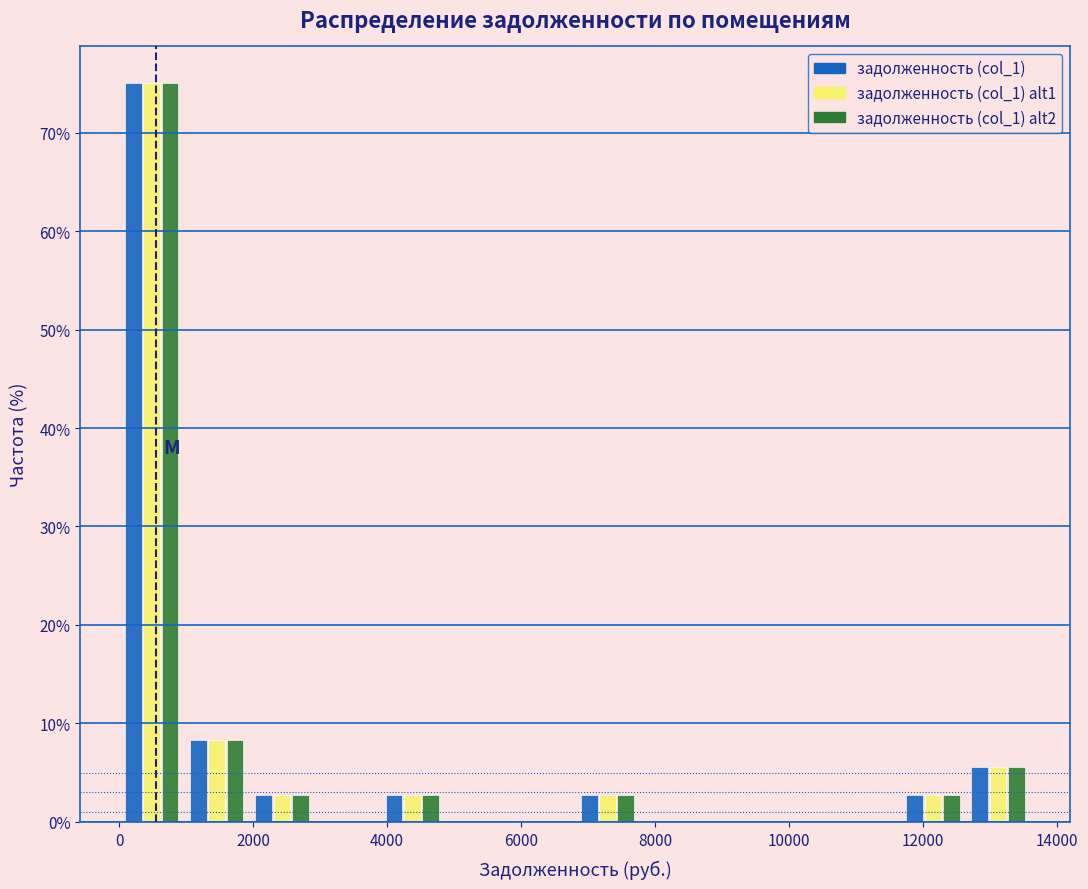

In the задолженность (col_1) alt2 series, which range on the x-axis has the tallest bar?

0 to 1000